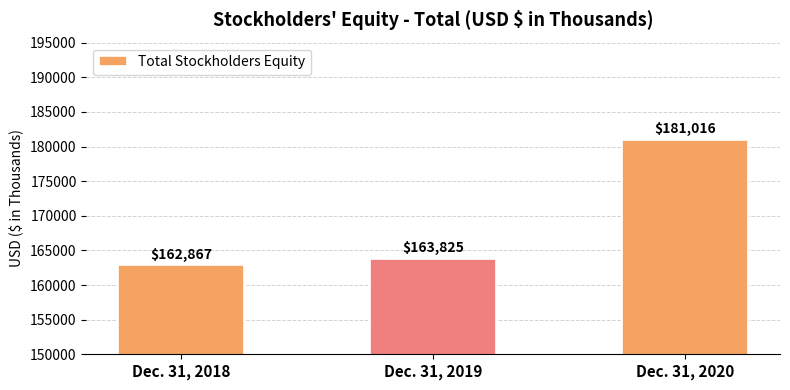

Reading left to right, extract all data points from this chart.

Dec. 31, 2018=162867	Dec. 31, 2019=163825	Dec. 31, 2020=181016